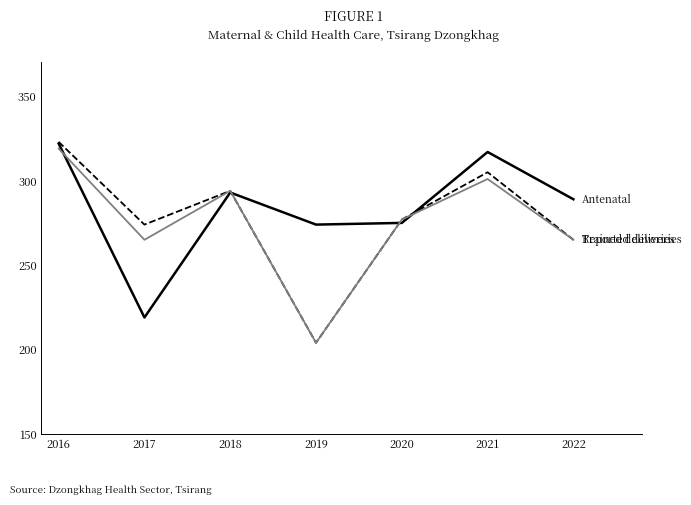

What is the spread (max minus min) of values at 2021?

16